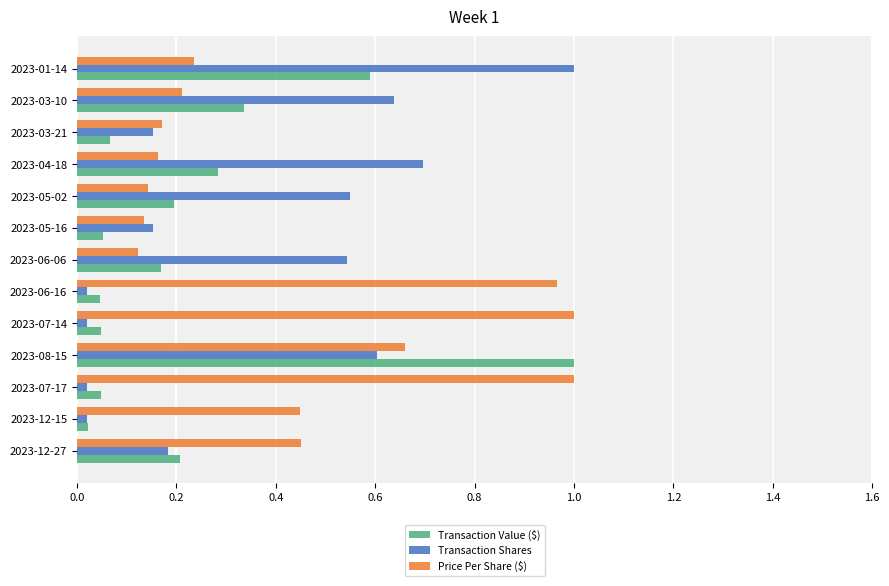

What is the sum of all Price Per Share ($) values?

5.7